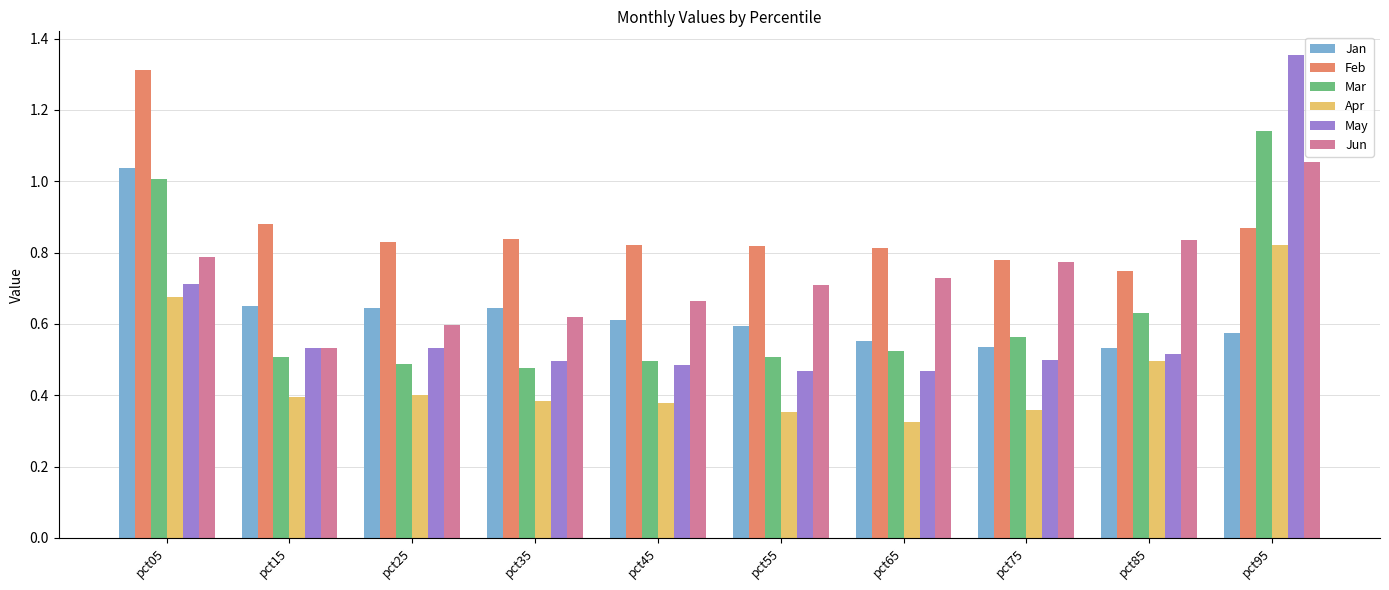

At how many categories does at least one series exceed 0?

10